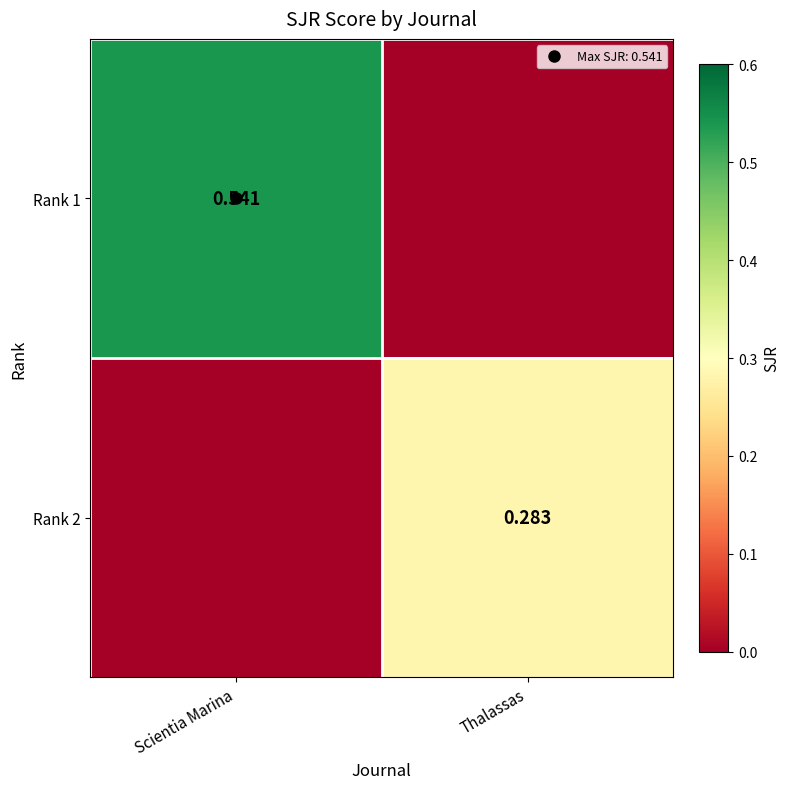

At which category does the chart reach its peak across all series?

Scientia Marina